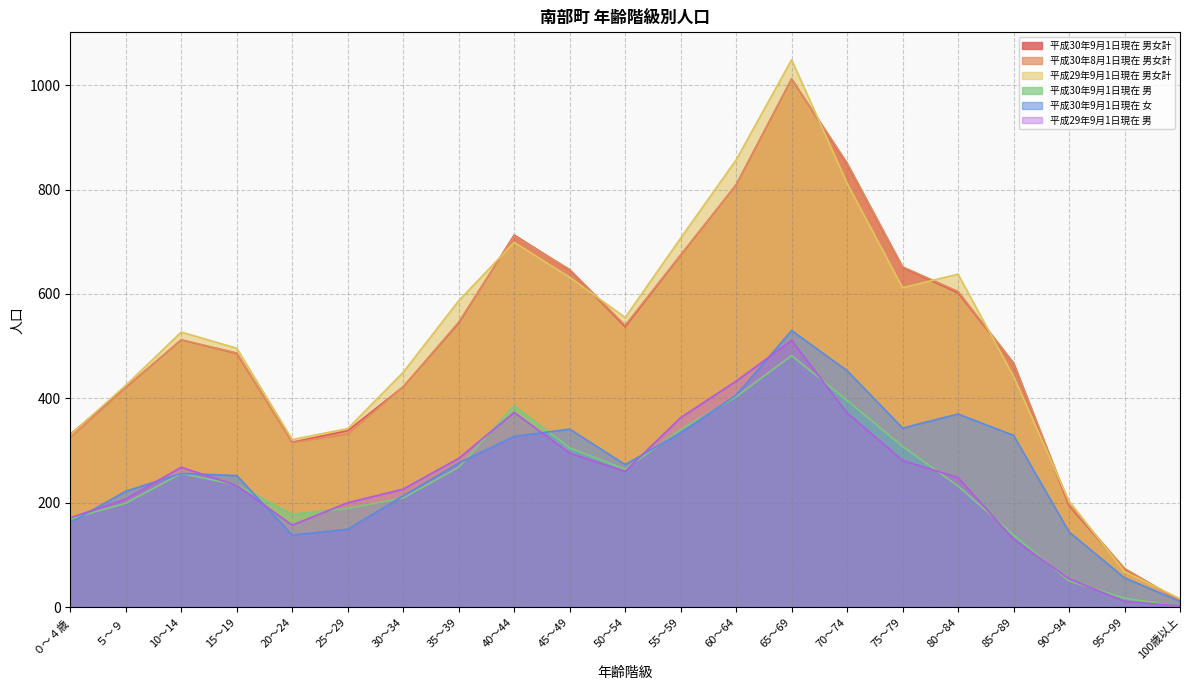

At which category does the chart reach its peak across all series?

65～69